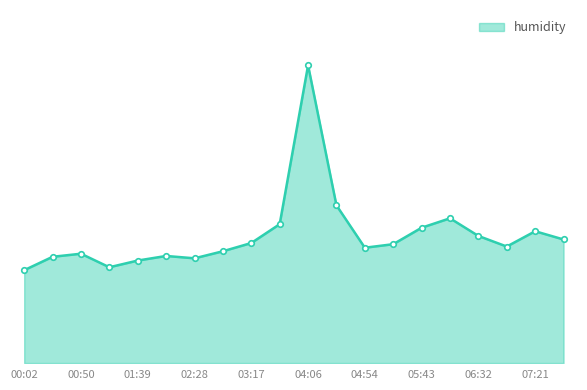

Is this an area chart (filled region under the line)?

Yes